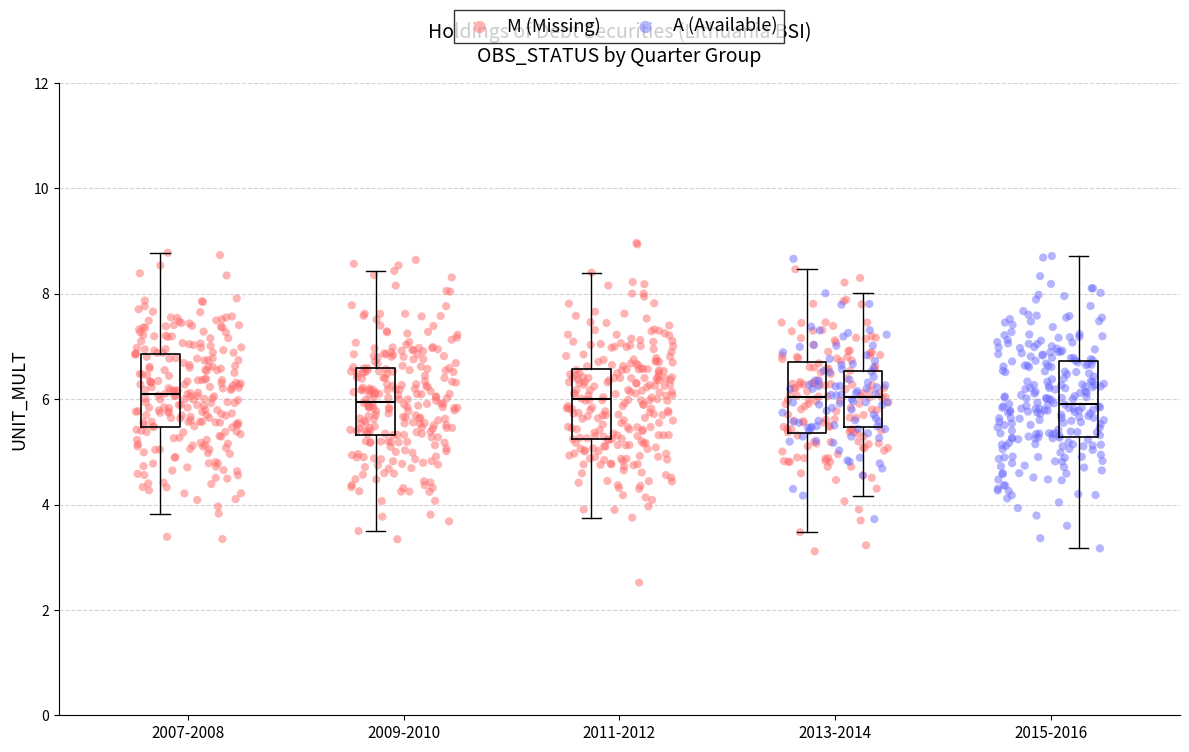

Which series reaches the minimum Y coordinate?

M (Missing)